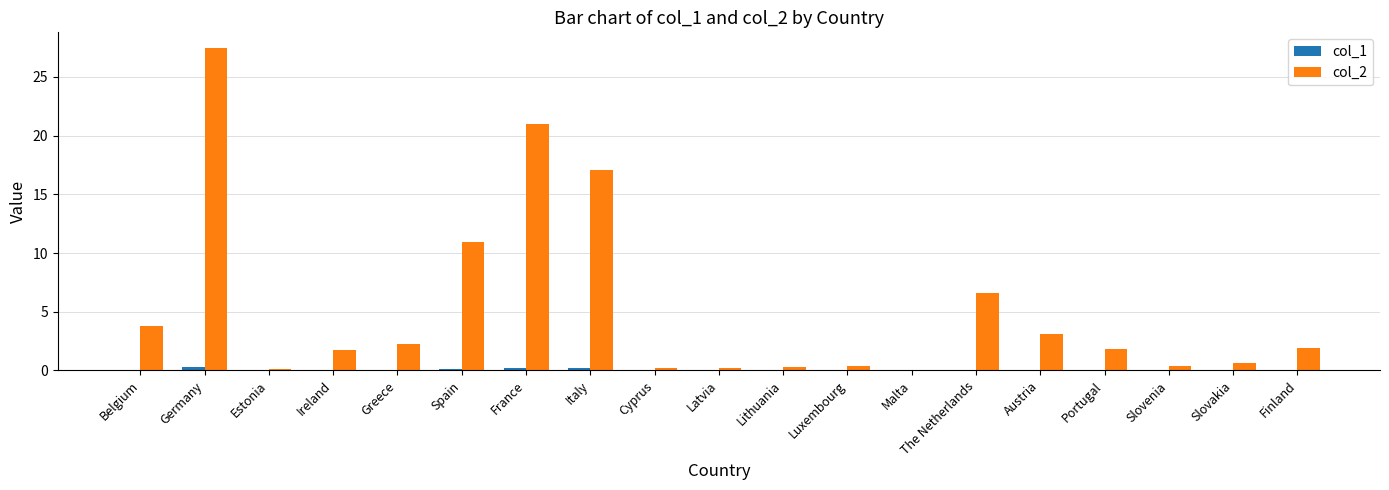

Where is col_2 nearest to the value 13?

Spain